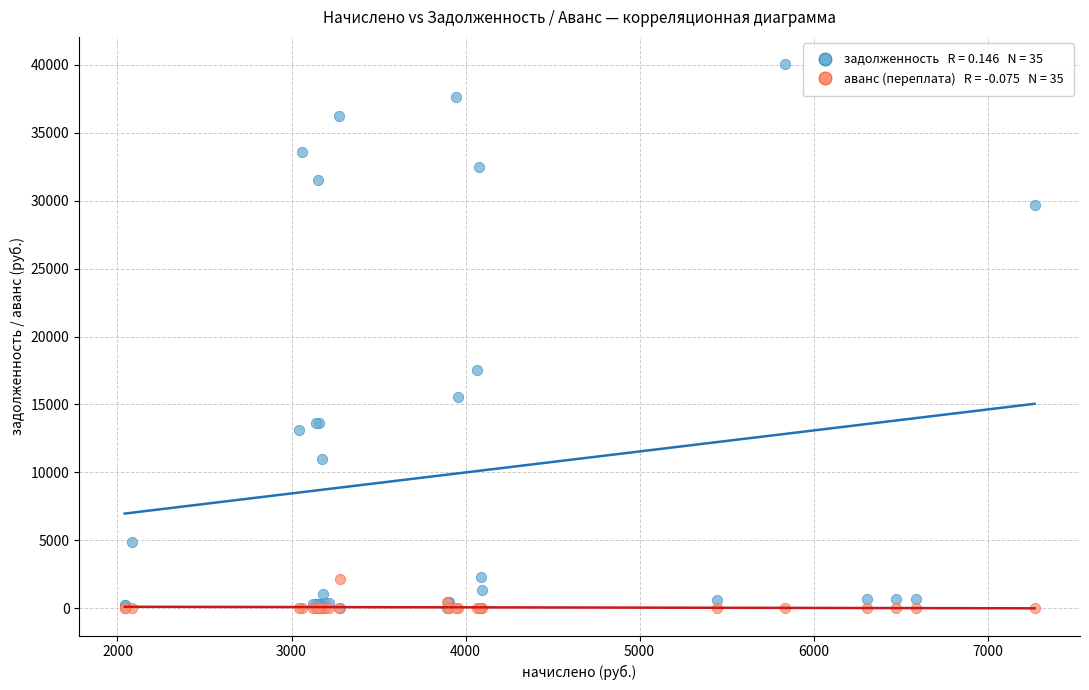

Across all series, what Y value is closest to 20023?

17549.0